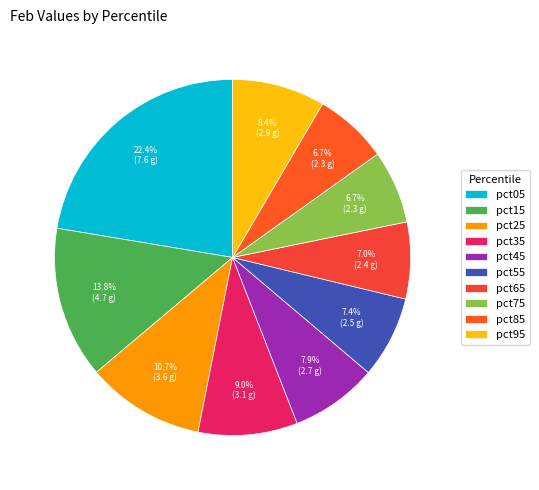

Approximately how many times larger is the value at pct25 compared to pct55?

1.4